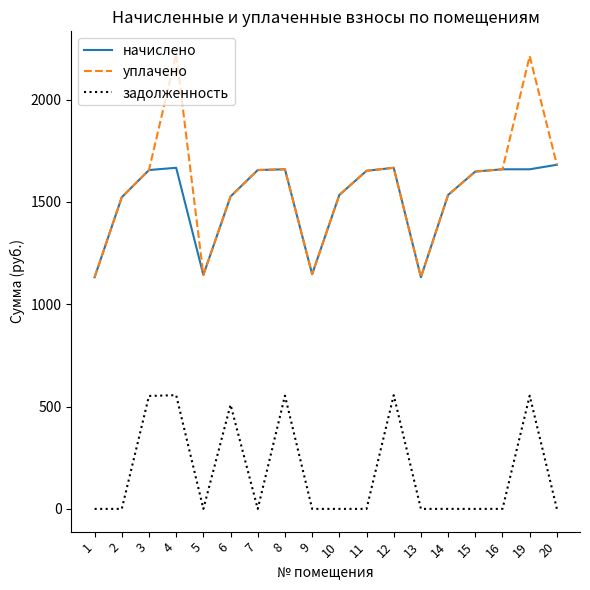

Does the chart have visible grid lines?

No